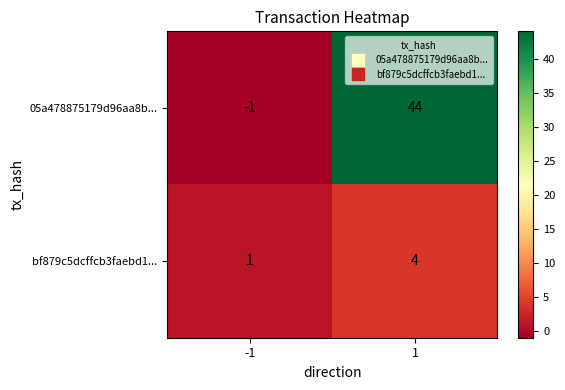

What is the difference between the maximum and minimum values in the bf879c5dcffcb3faebd1... series?

3